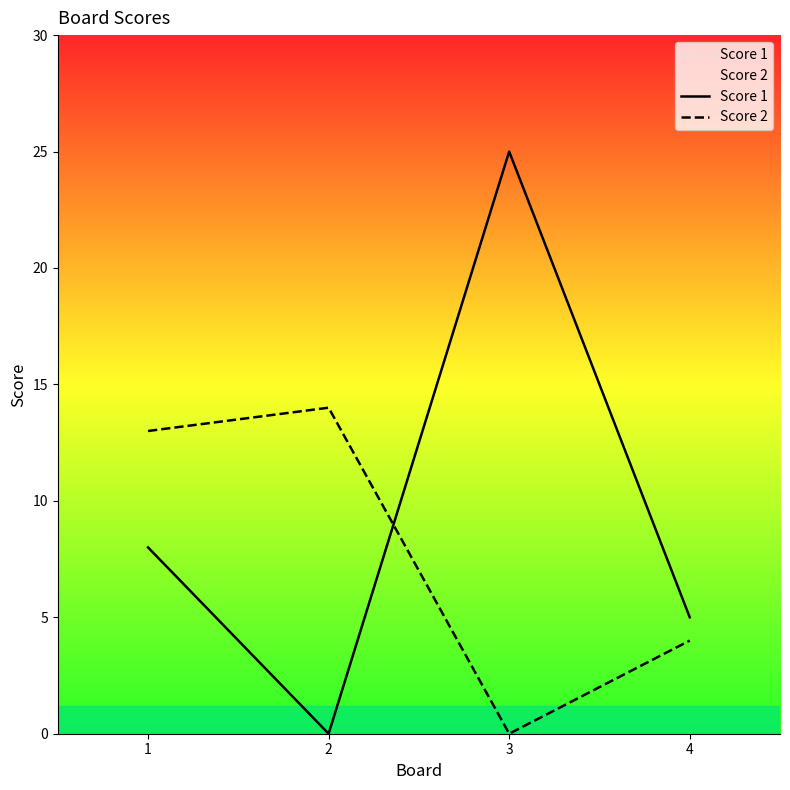

The Score 2 series shows 4 at 4. True or false?

True